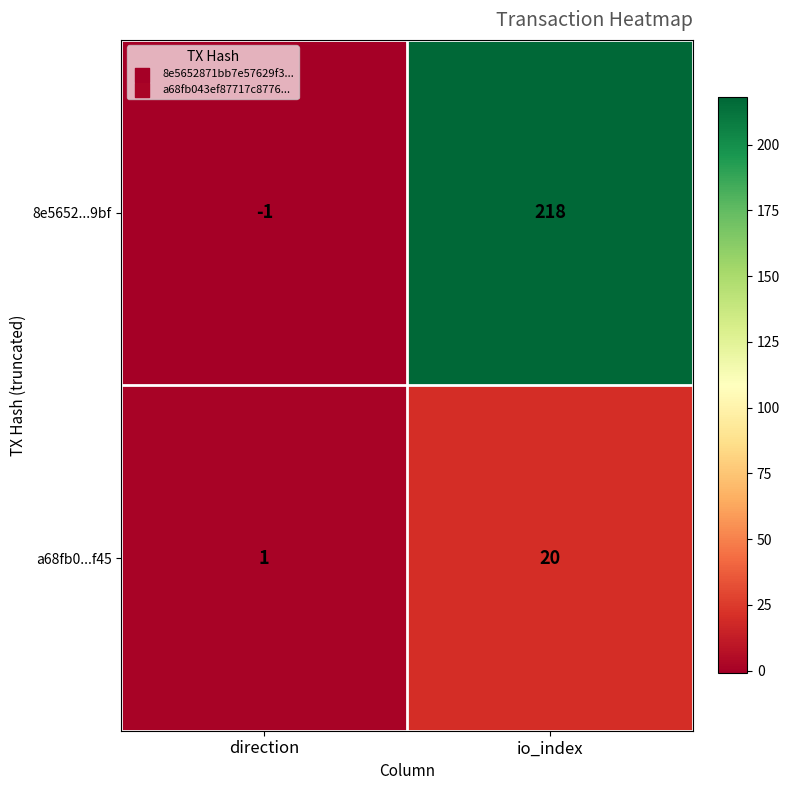

Is it true that a68fb0...f45 equals 1 at direction?

True